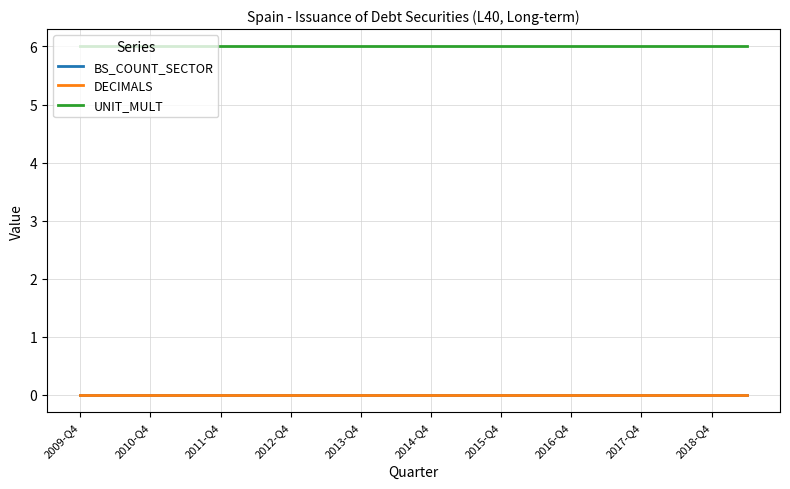

True or false: DECIMALS has more than 2 points higher than both neighbors.

False